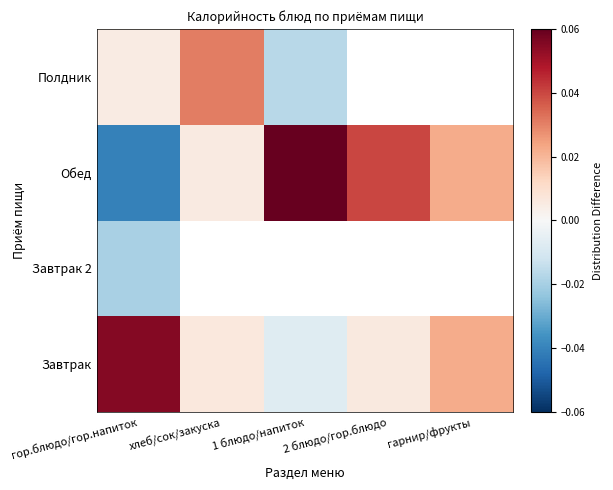

Which category has the lowest value across all series?

гор.блюдо/гор.напиток